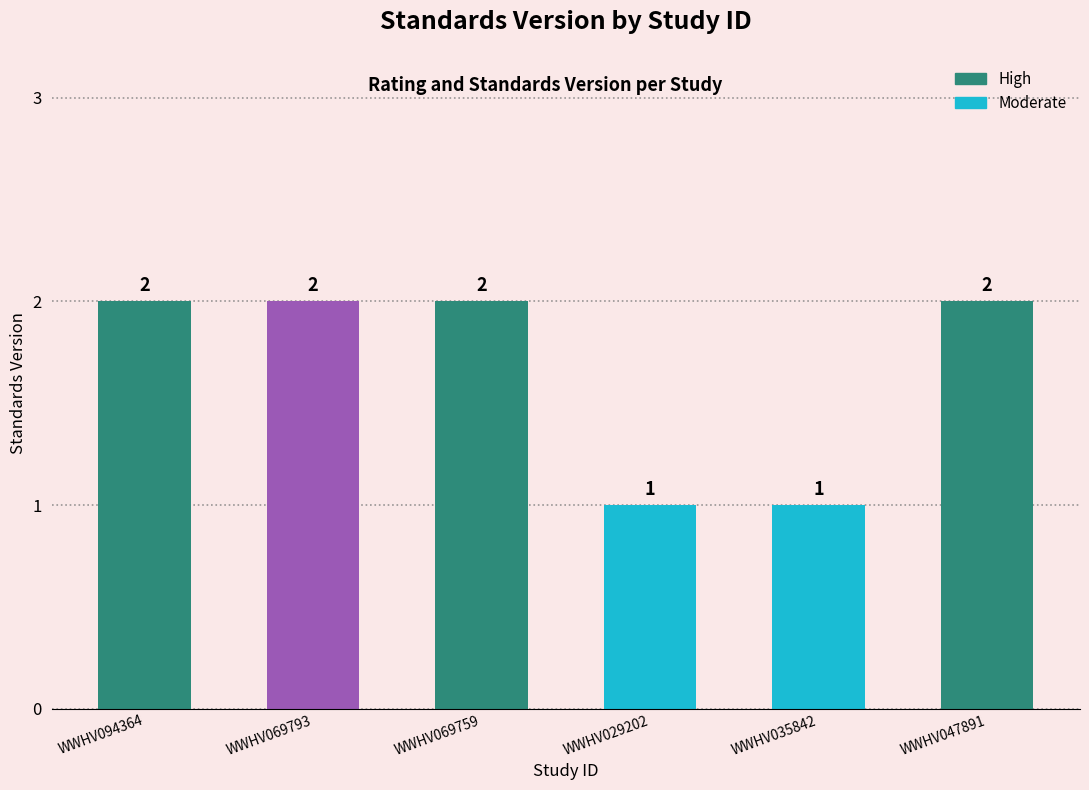

How many values are between 1 and 2?

6